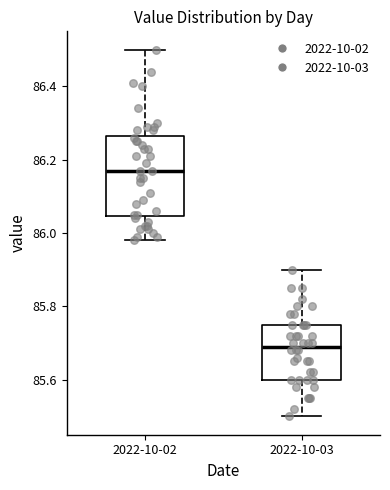

Which box has the highest median line?

2022-10-02